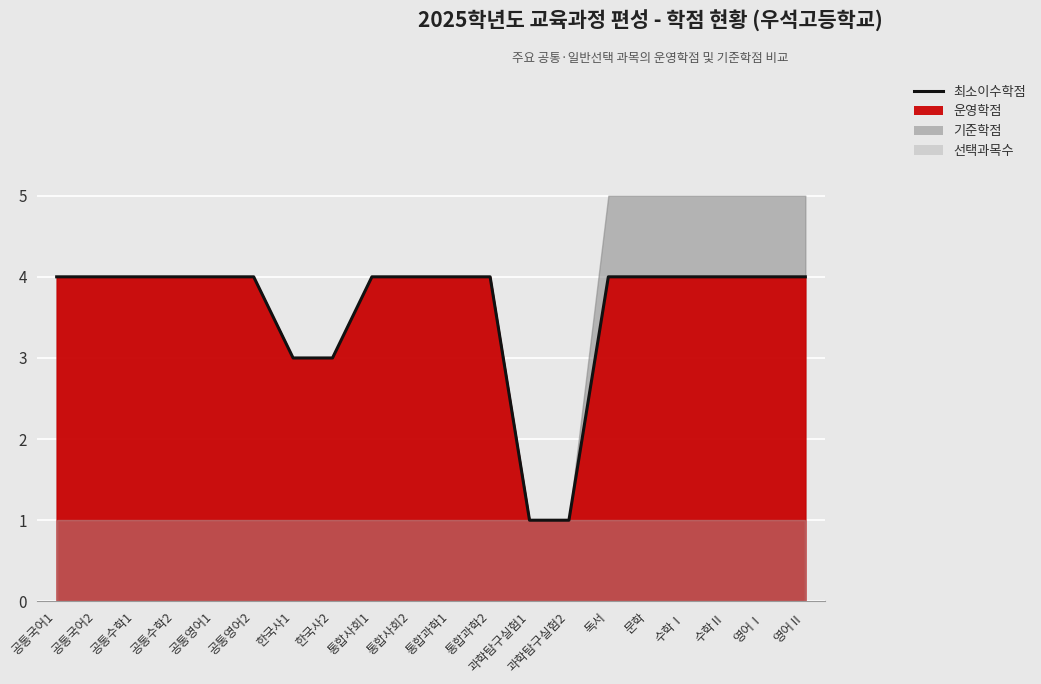

True or false: the data shows 4 at 문학.

True